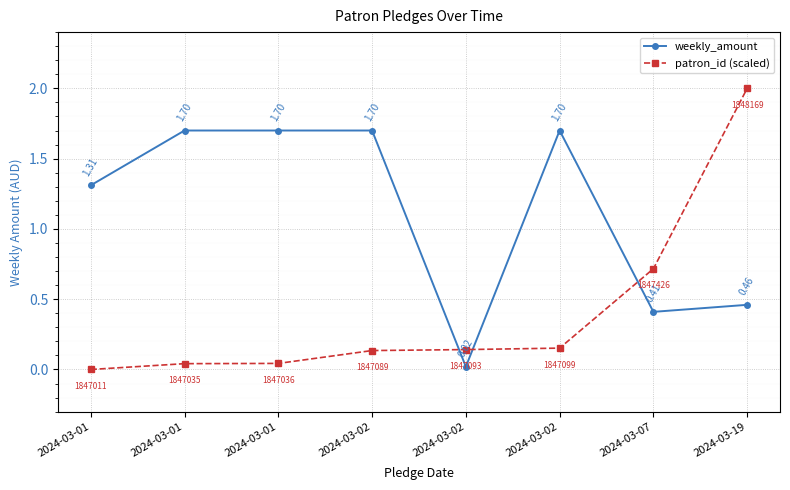

How many lines are shown in the chart?

2